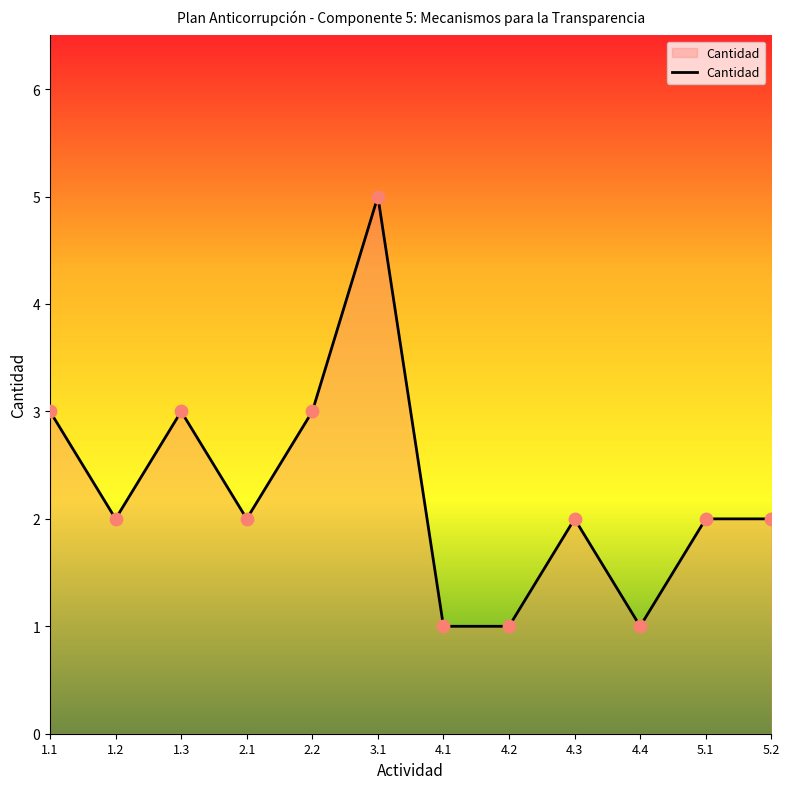

What is the change in value from 1.3 to 4.4?

-2